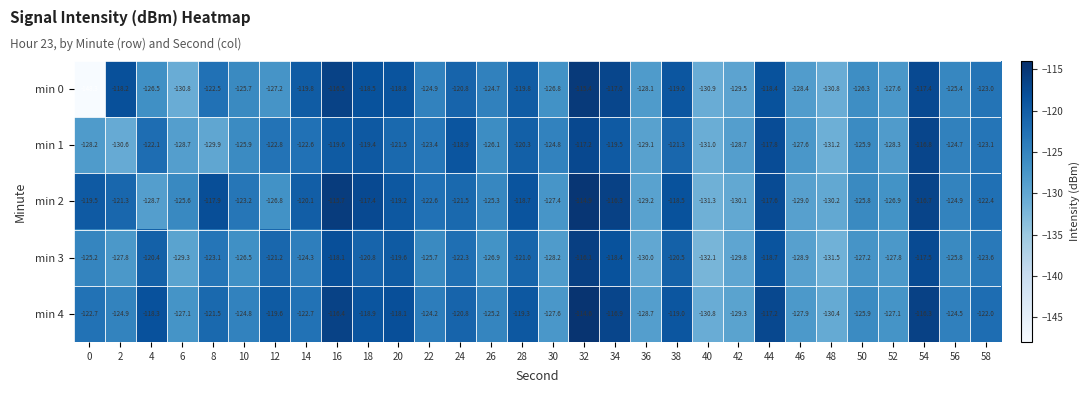

List the series in order of their peak value, lowest first.

min 1, min 3, min 0, min 2, min 4